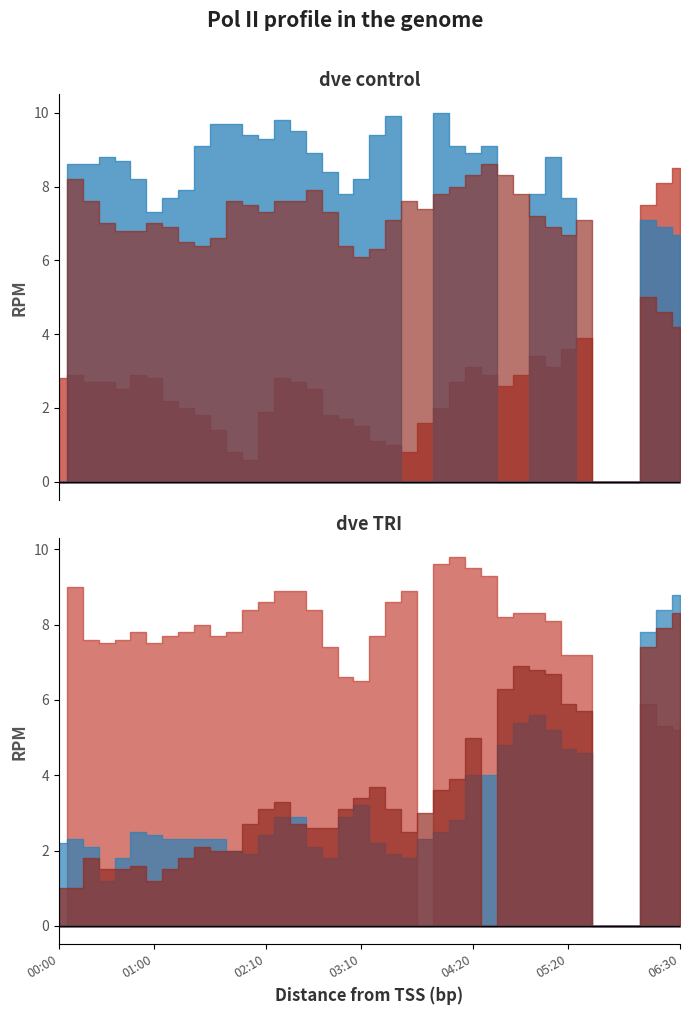

Does the chart have visible grid lines?

No